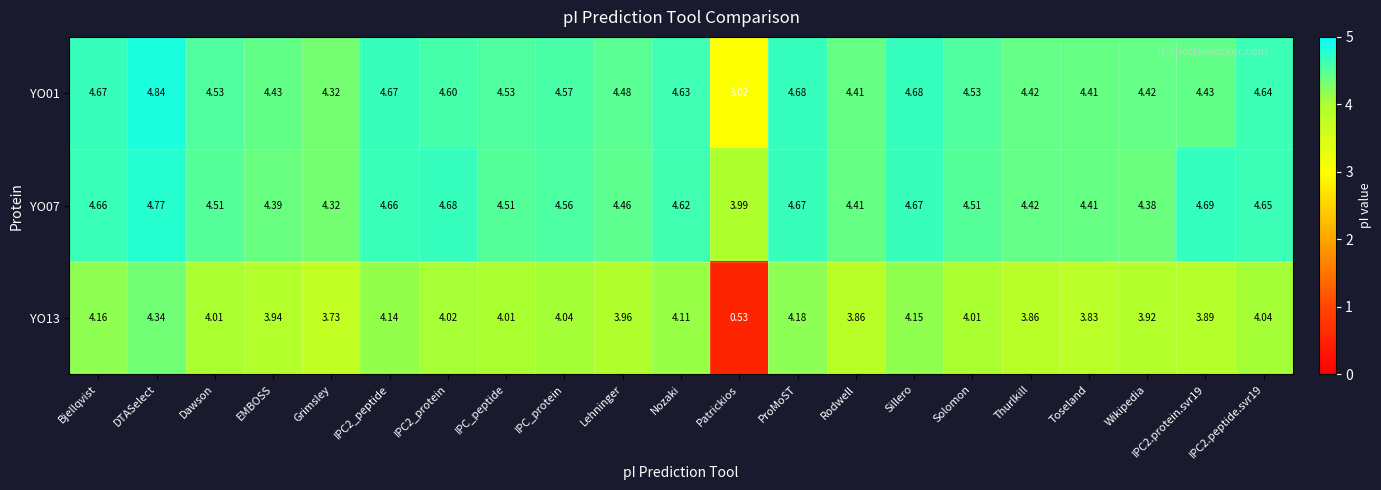

At which category does the chart reach its minimum across all series?

Patrickios